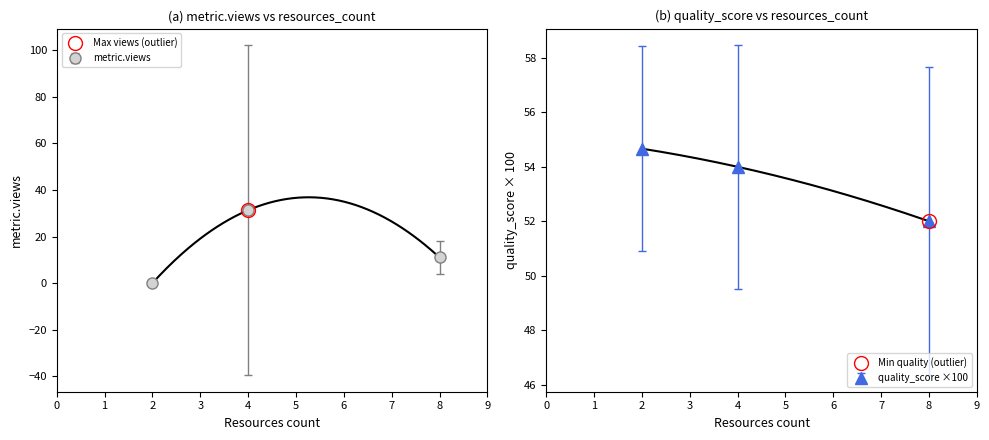

At which label is metric.views closest to 15?

8